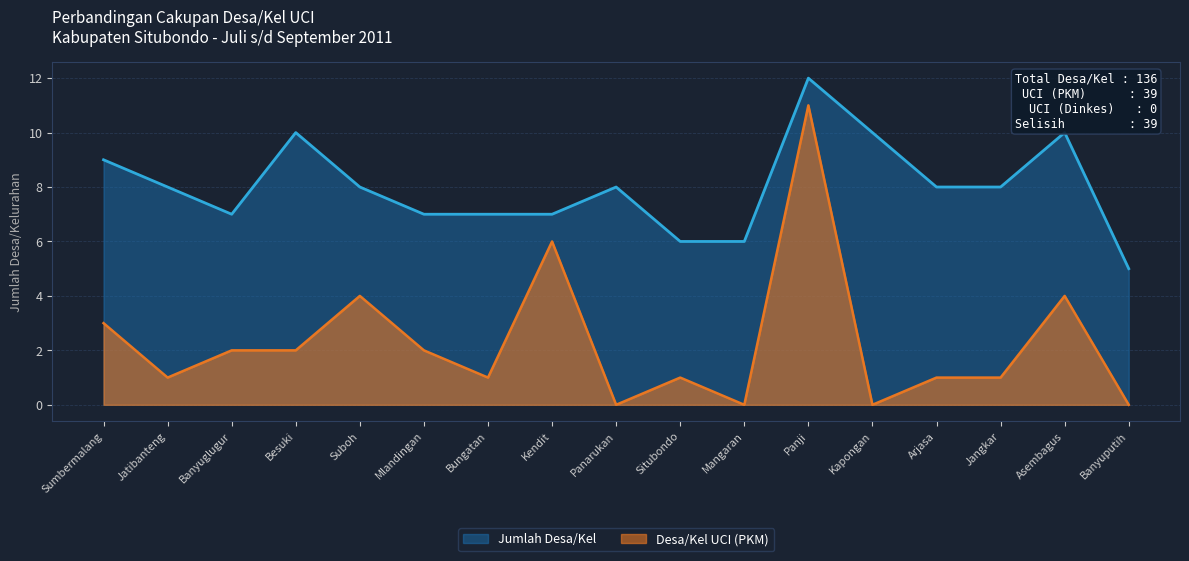

What is the difference between the highest and lowest values at Kapongan?

10